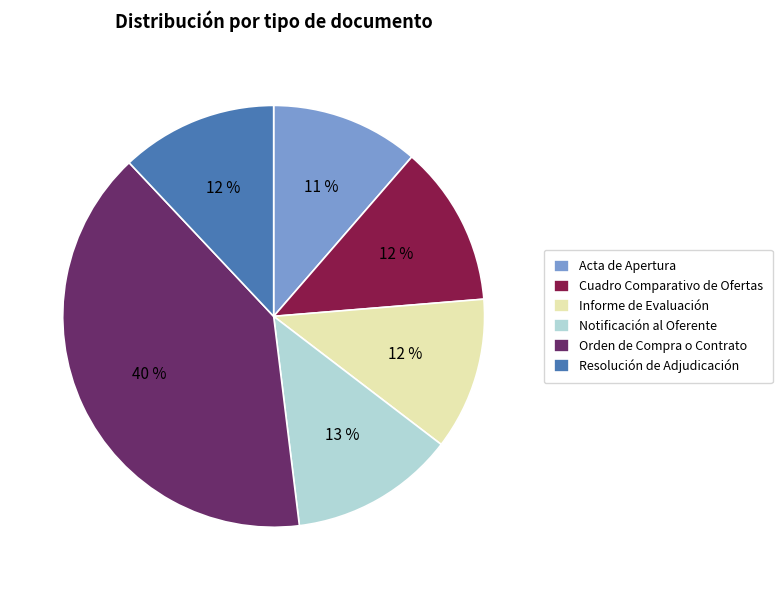

Is there any slice that represents more than half of the pie?

No